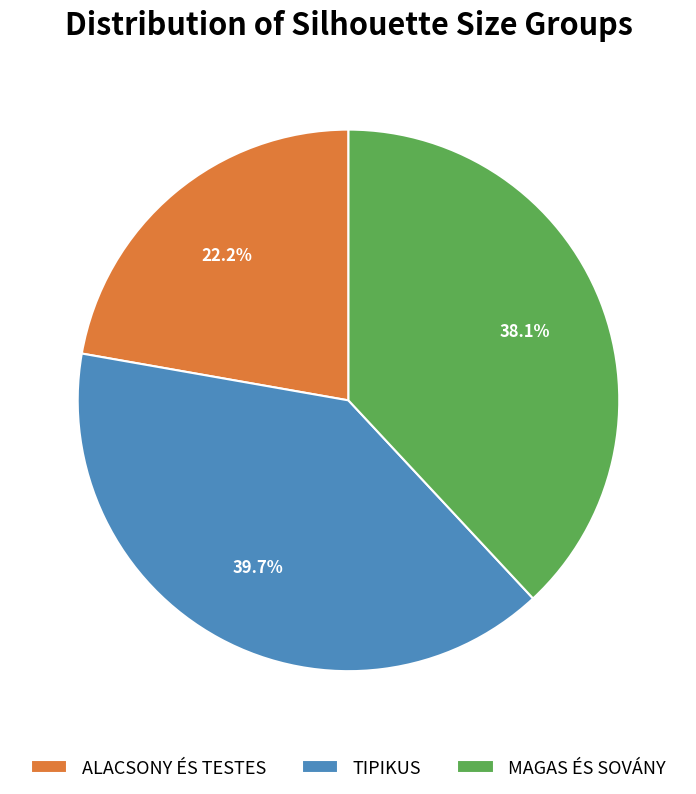

Between ALACSONY ÉS TESTES and TIPIKUS, which is larger?

TIPIKUS